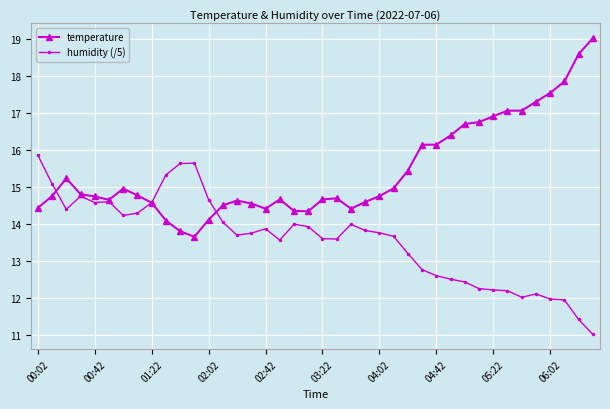

Rank the series by their average value, from highest to lowest.

temperature, humidity (/5)